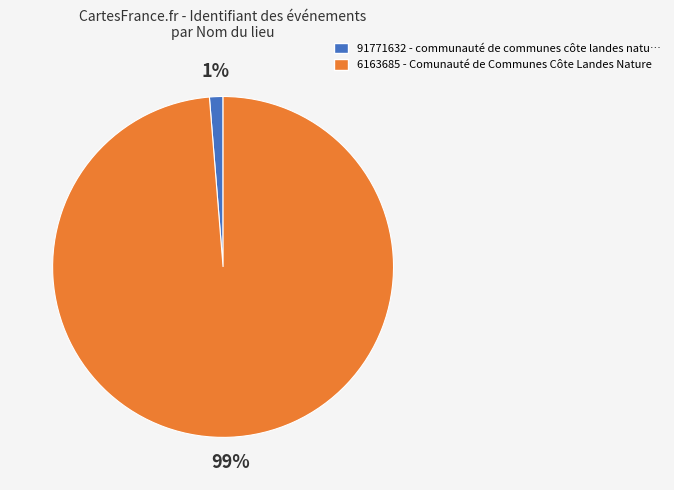

Is 91771632 the majority of the pie?

No